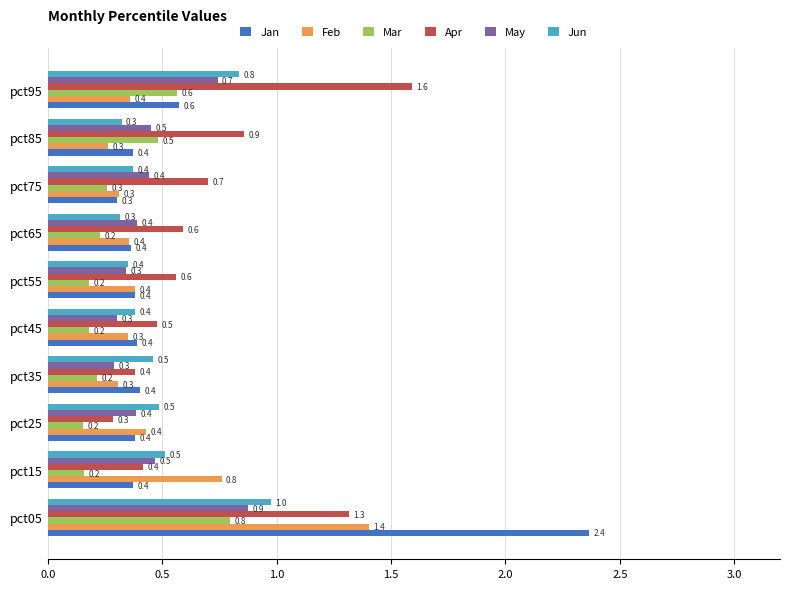

What value does the Mar series have at pct75?

0.3